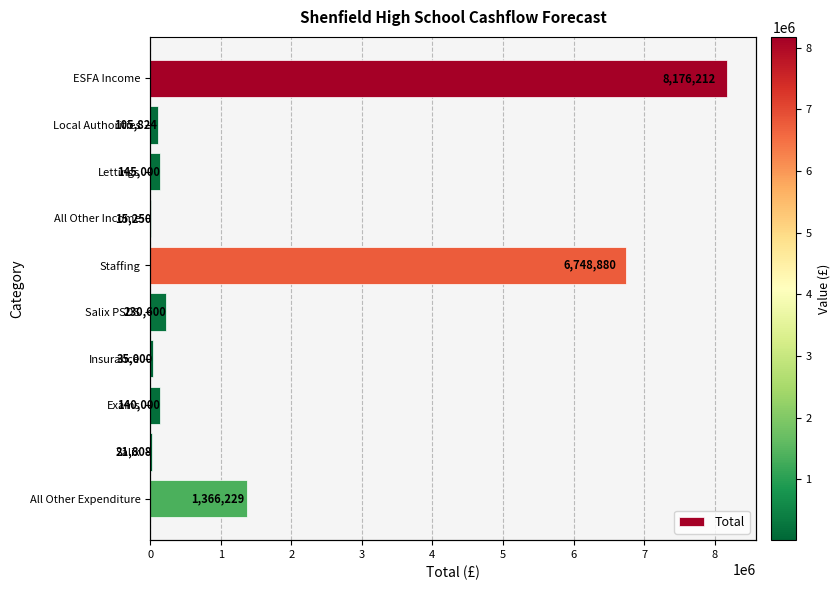

Reading right to left, extract all data points from this chart.

1366229	21808	140000	35000	230600	6748880	15250	145000	105824	8176212